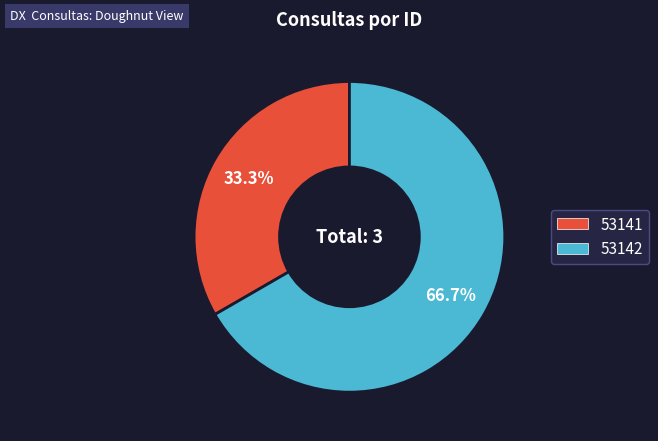

What percentage is the 53141 slice, to the nearest percent?

33%